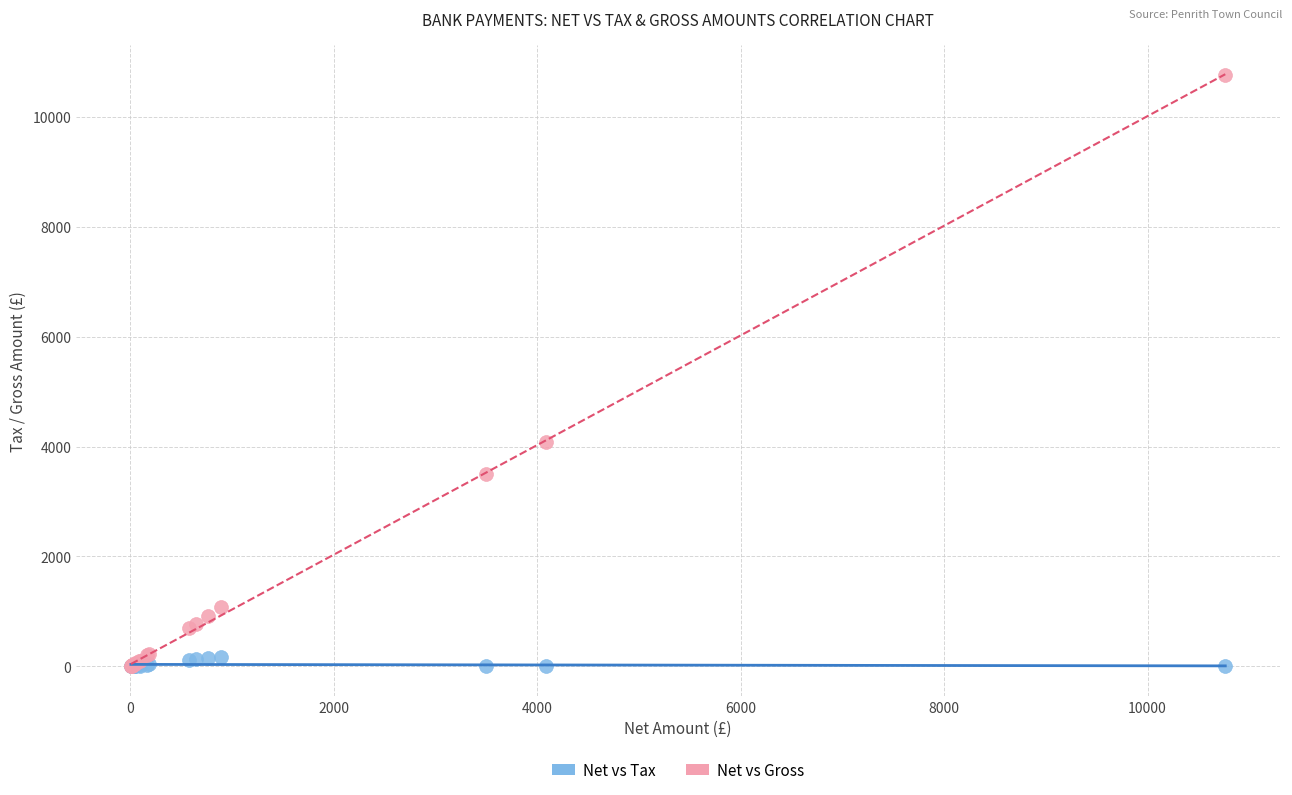

Across all series, what Y value is closest to 5382?

4091.7